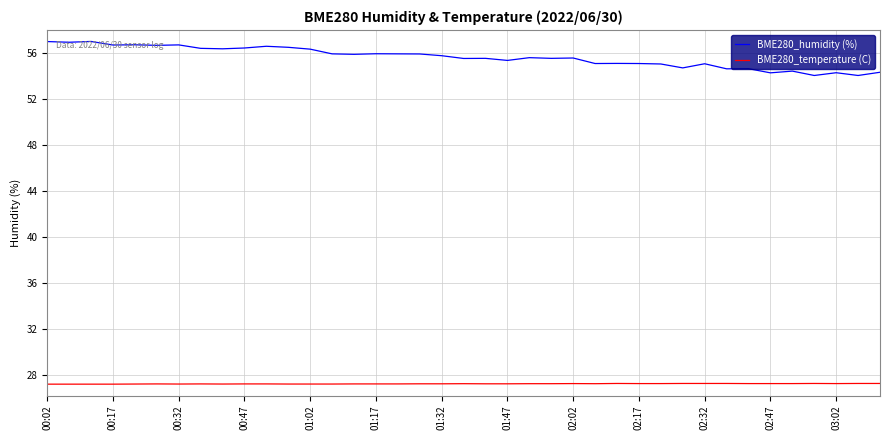

True or false: BME280_humidity (%) and BME280_temperature (C) cross at least once.

False